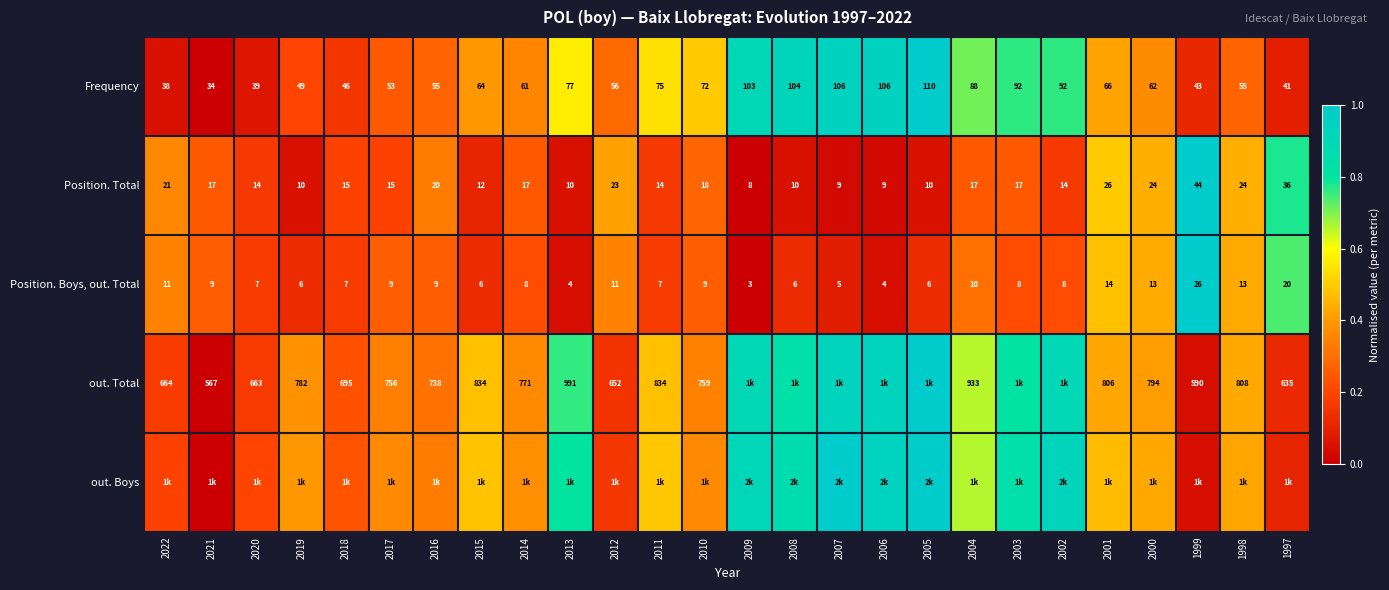

Is the value of Position. Boys, out. Total at 2010 greater than the value of Position. Total at 2014?

No